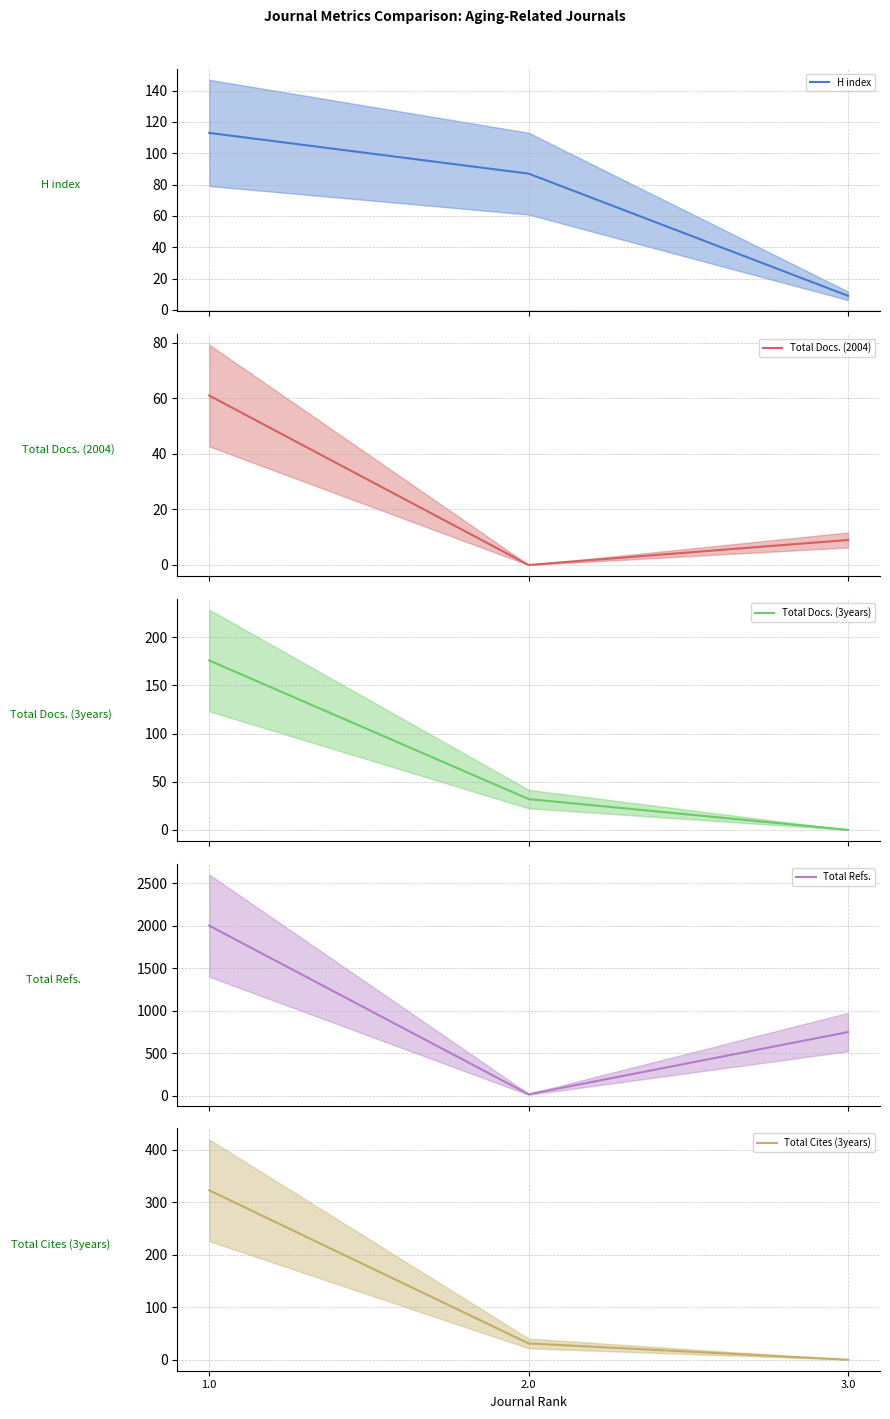

At which category is the sum across all series the highest?

1.0